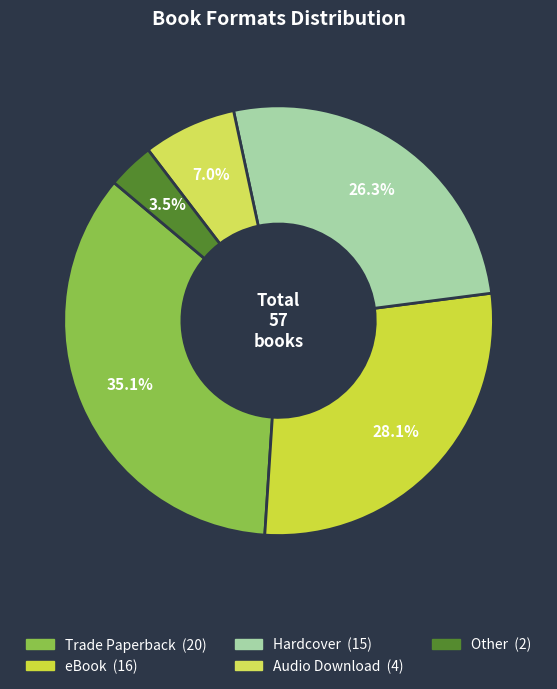

To the nearest percent, what is the difference between the Trade Paperback and Audio Download slice percentages?

28%